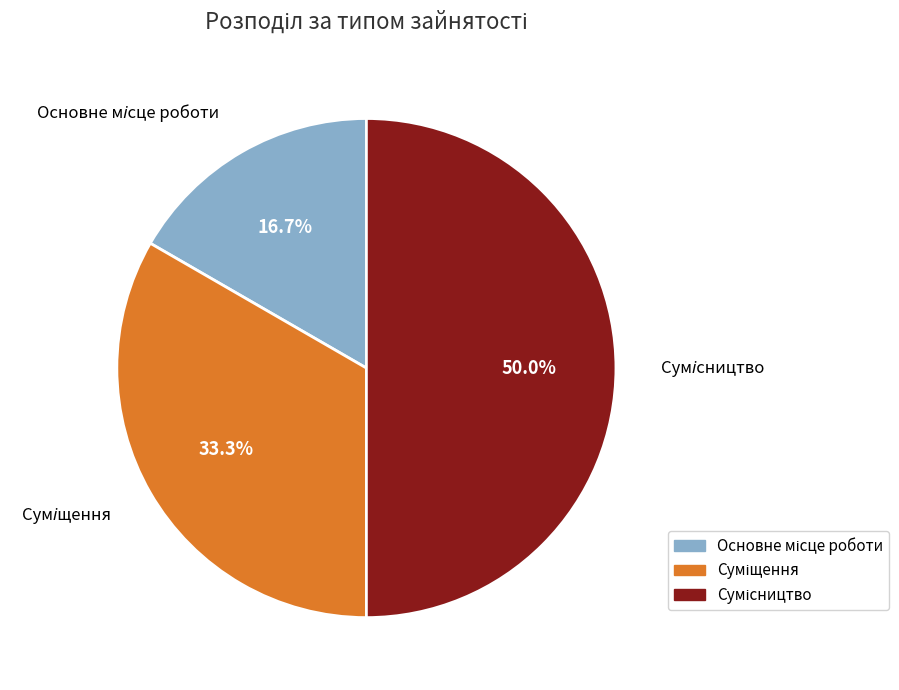

Is there any slice that represents more than half of the pie?

No